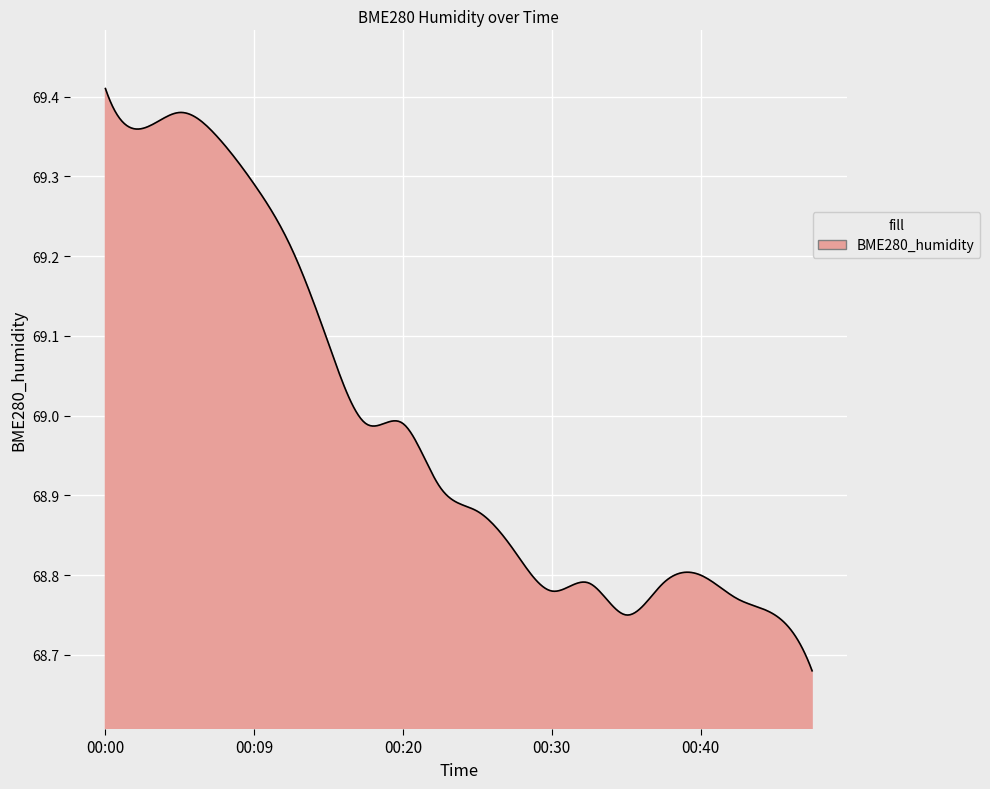

What is the difference between the maximum and minimum values?

0.7